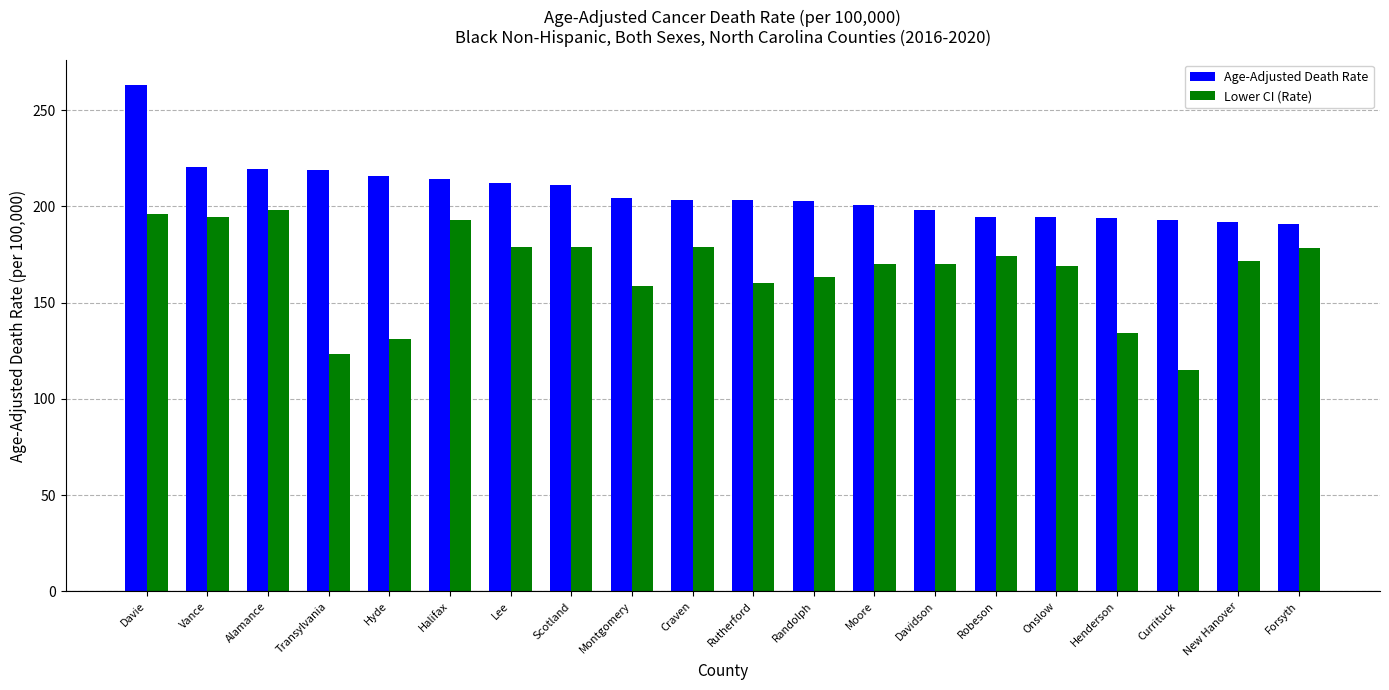

At which category is the sum across all series the highest?

Davie